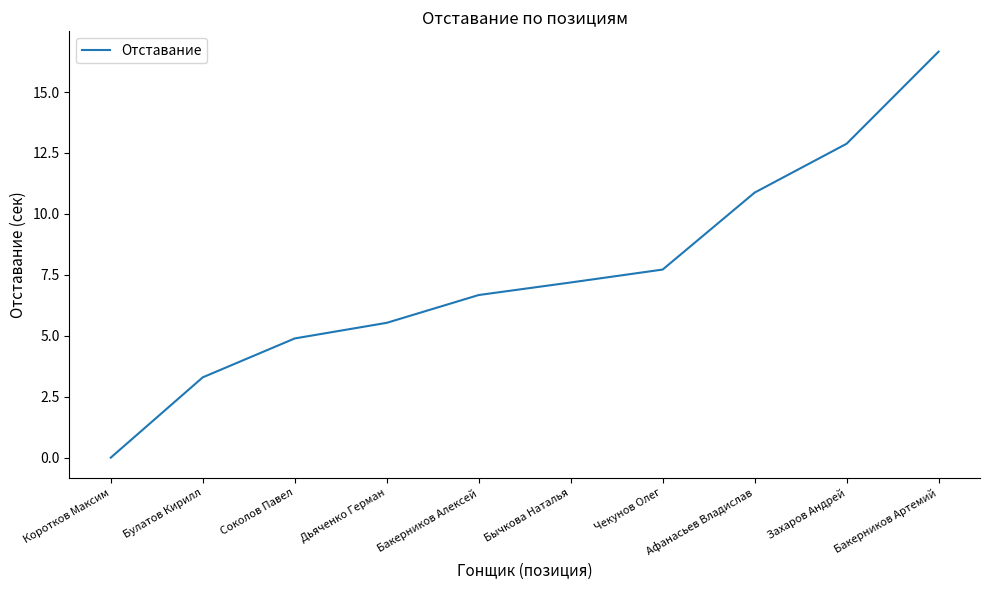

True or false: the data shows 10.0 at Коротков Максим.

False